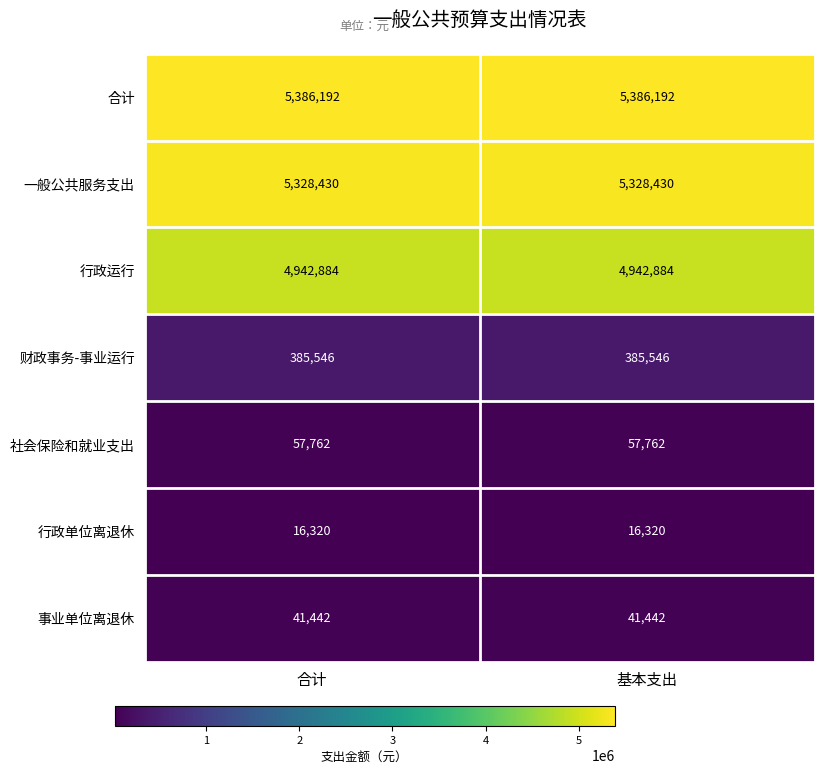

Is the value of 行政运行 at 合计 greater than the value of 一般公共服务支出 at 基本支出?

No